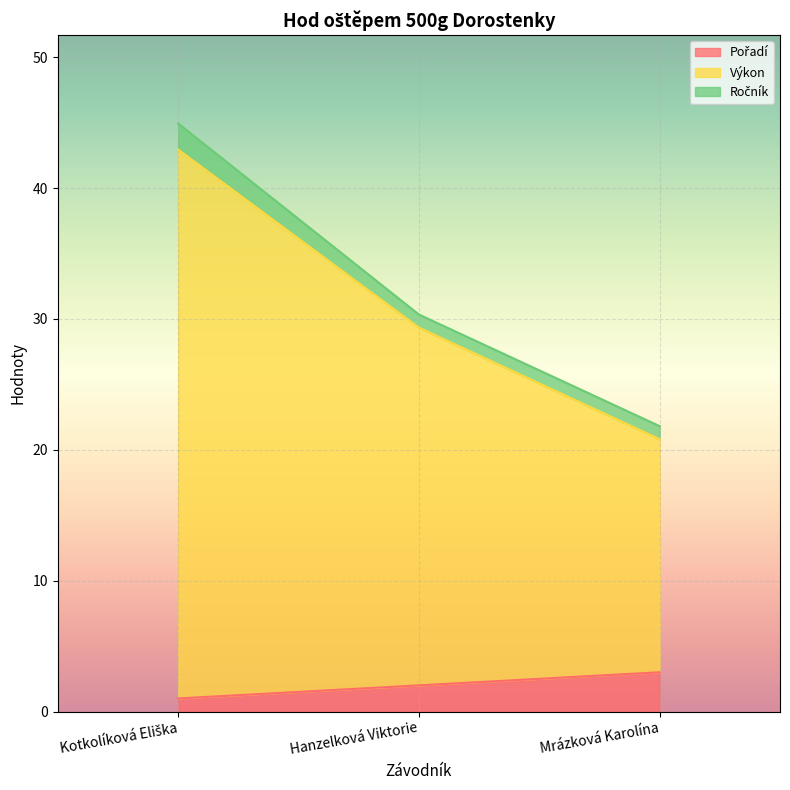

Read the Pořadí value at Hanzelková Viktorie.

2.0